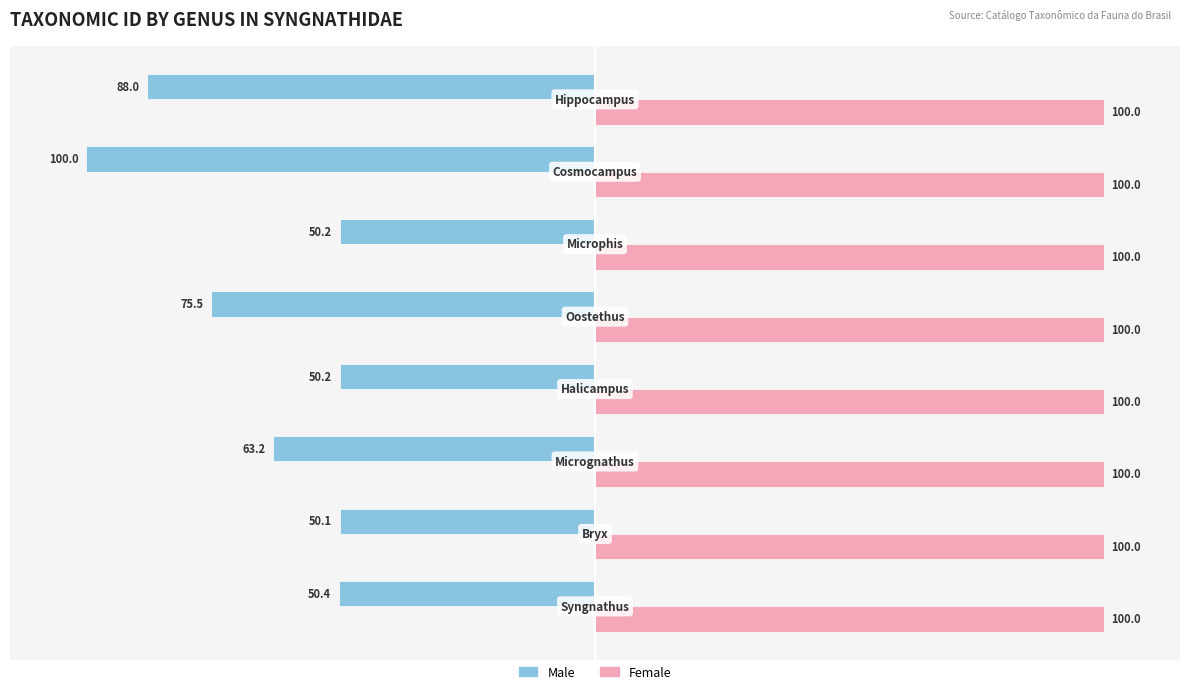

Which series has the largest range (max minus min)?

Male